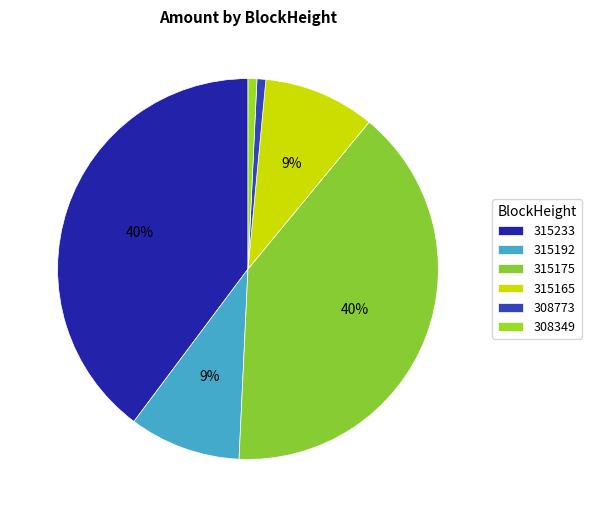

What is the ratio of the value at 315165 to the value at 315192?

1.0